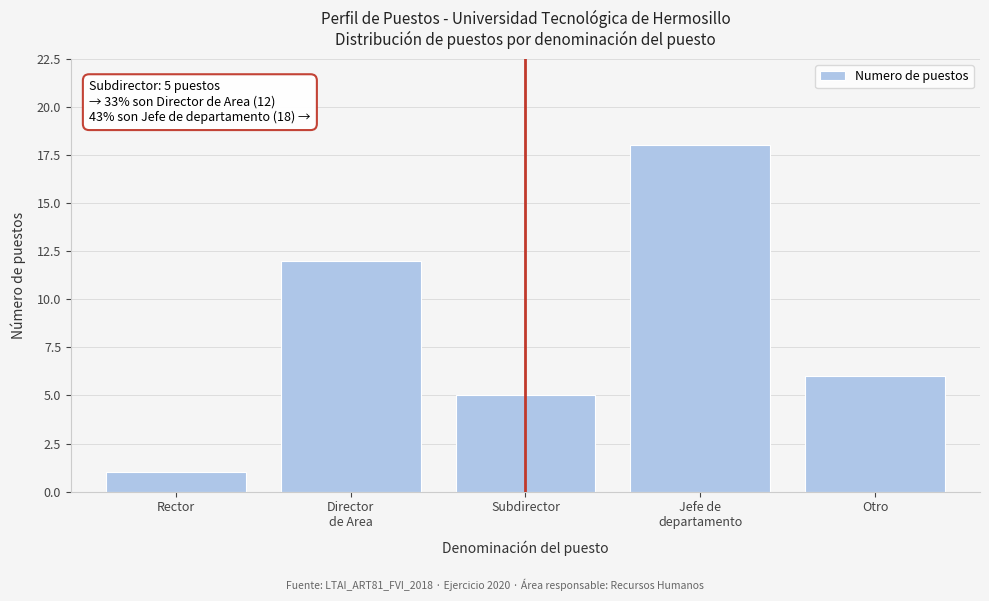

Reading left to right, what are all the values shown in this chart?

1	12	5	18	6